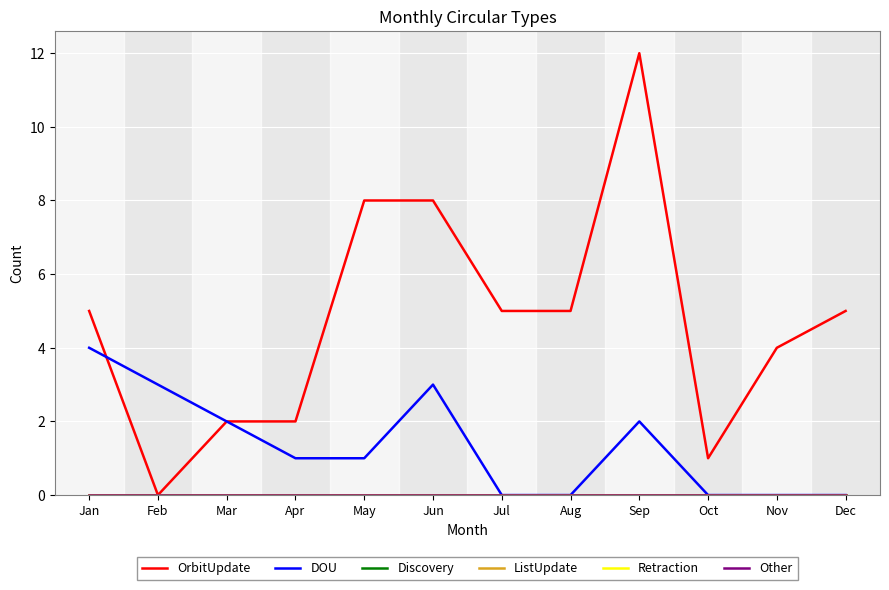

Is the value of ListUpdate at Dec greater than the value of Discovery at Jan?

No